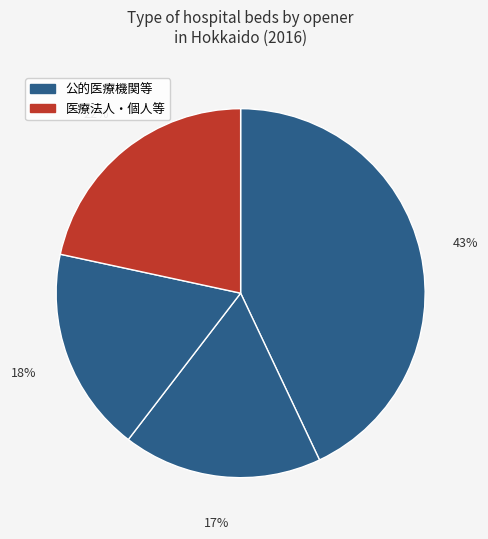

Count the number of slices in the pie.

4